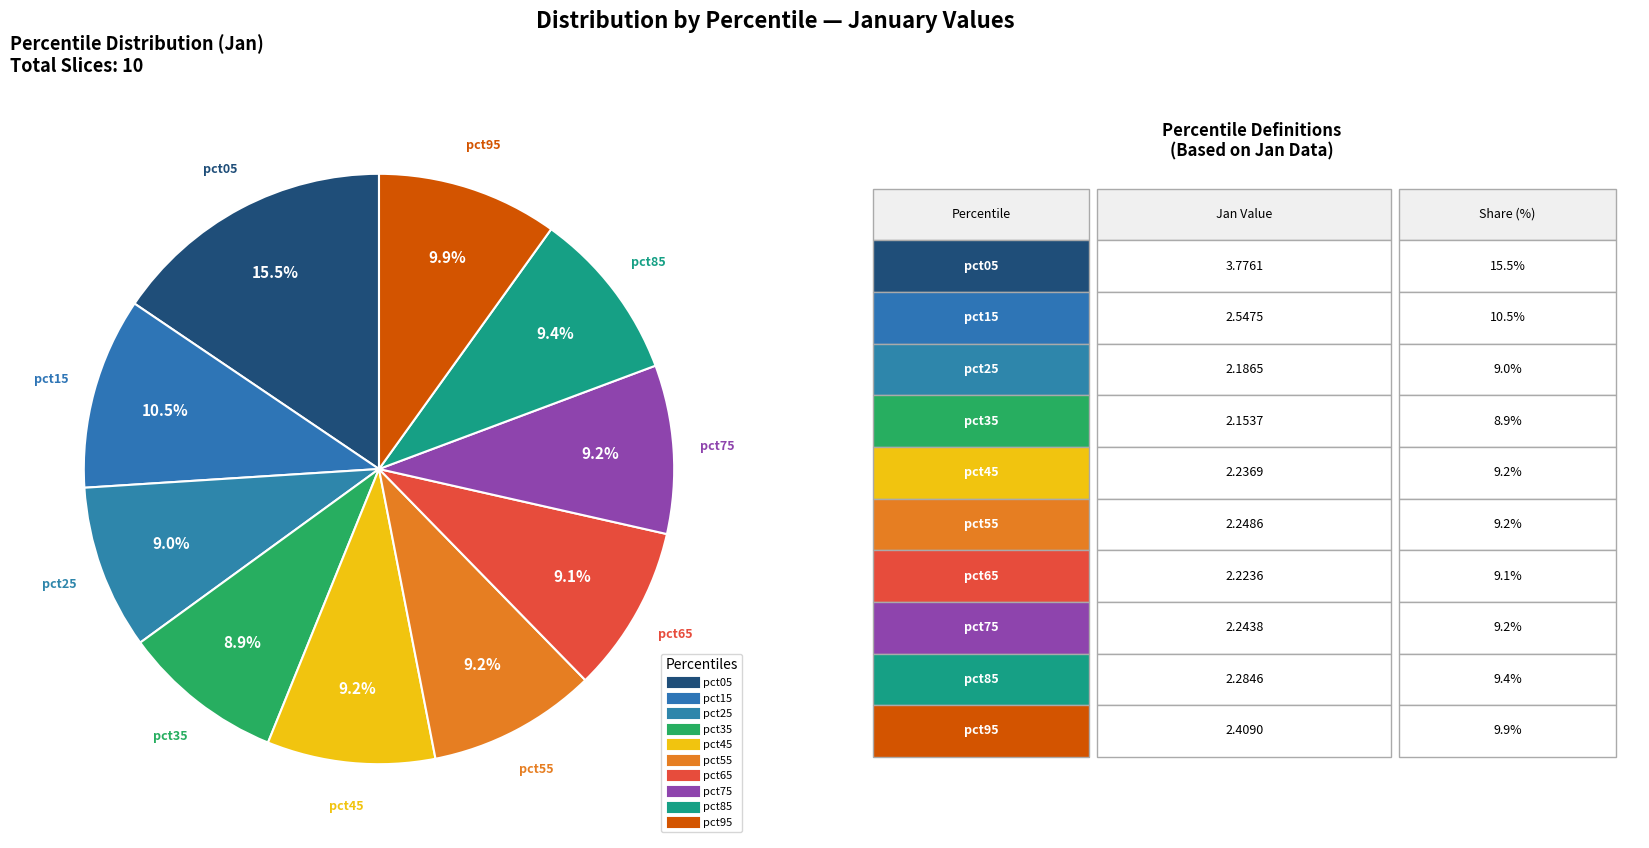

True or false: pct05 accounts for 7% of the total.

False